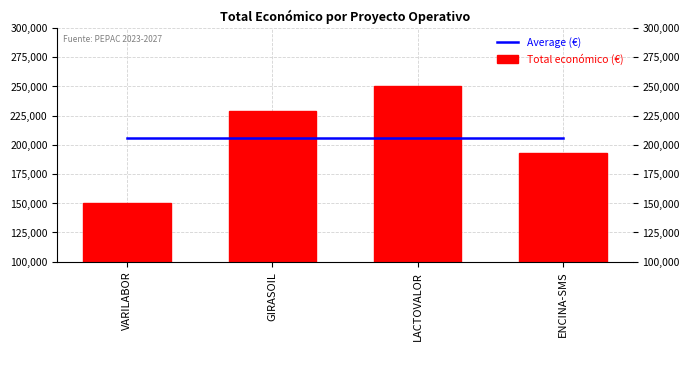

The value of Total económico (€) at GIRASOIL is 384343.9. True or false?

False